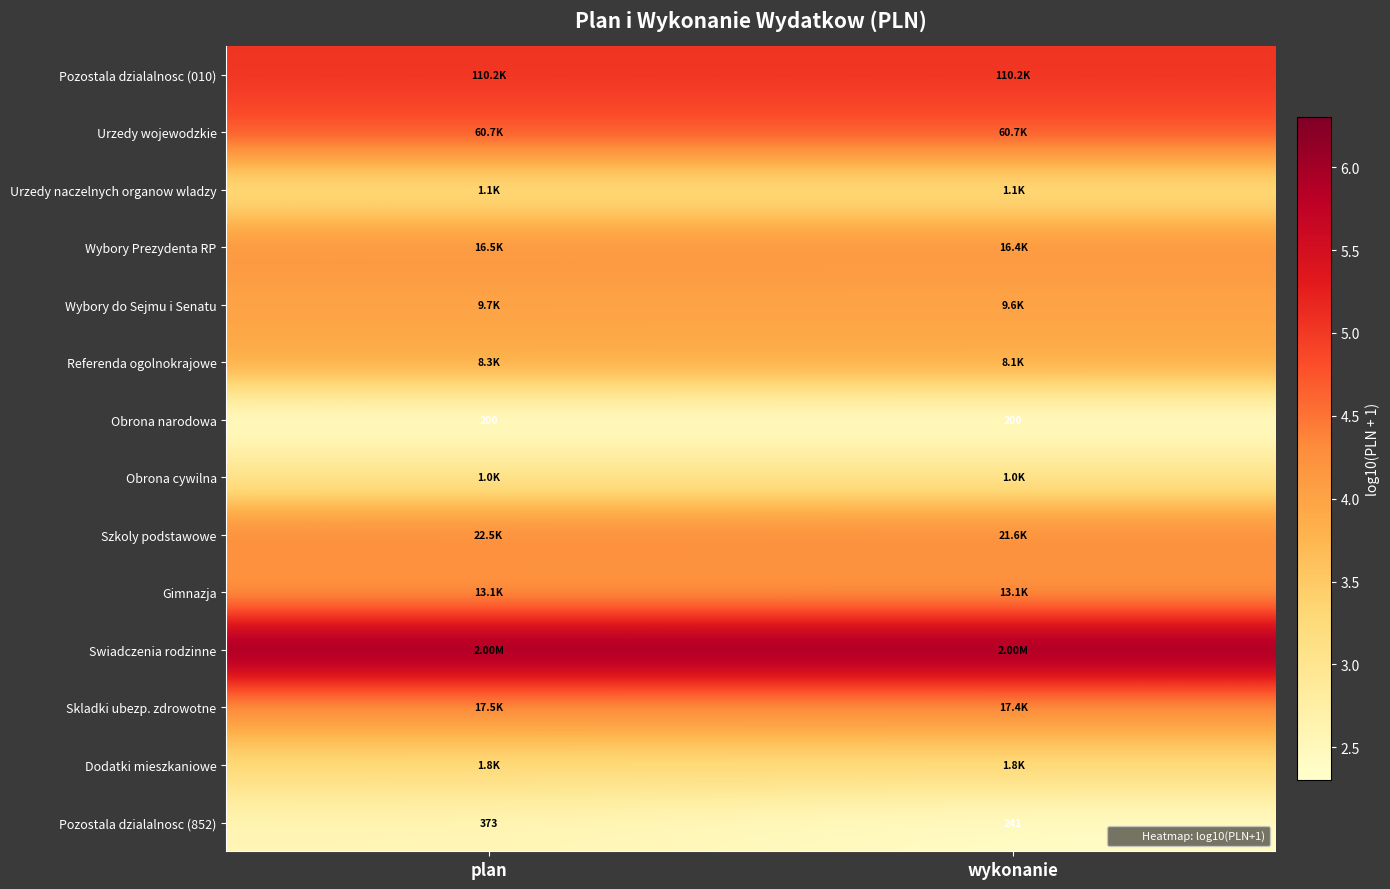

Which series has the largest total across all categories?

Swiadczenia rodzinne